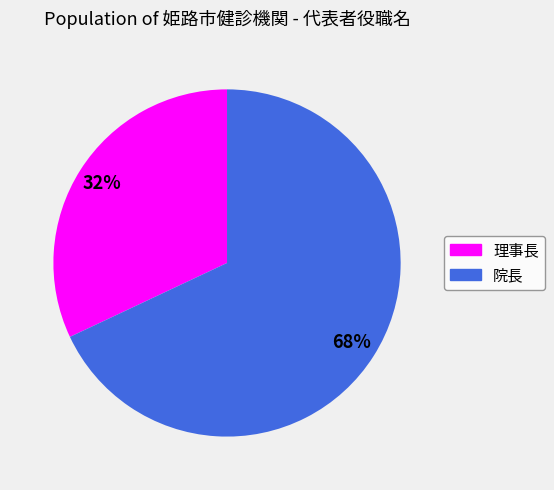

How many segments does this pie chart have?

2